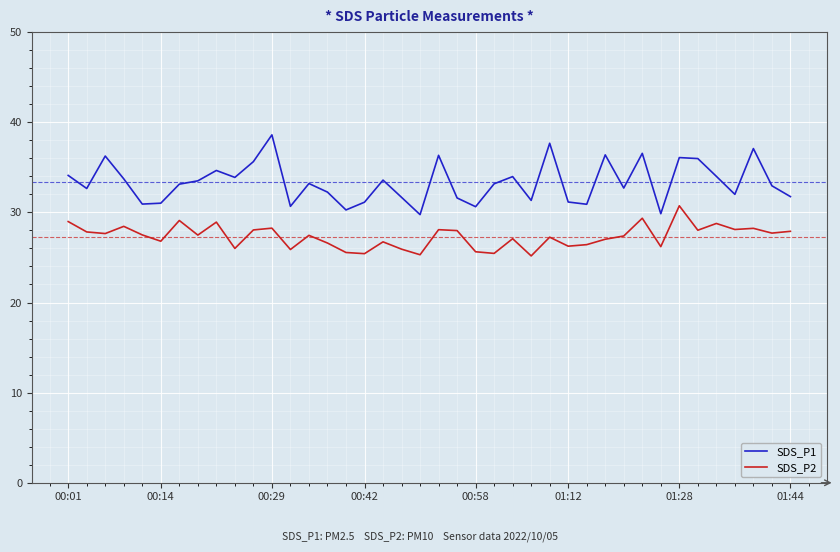

Rank the series by their maximum value, from highest to lowest.

SDS_P1, SDS_P2